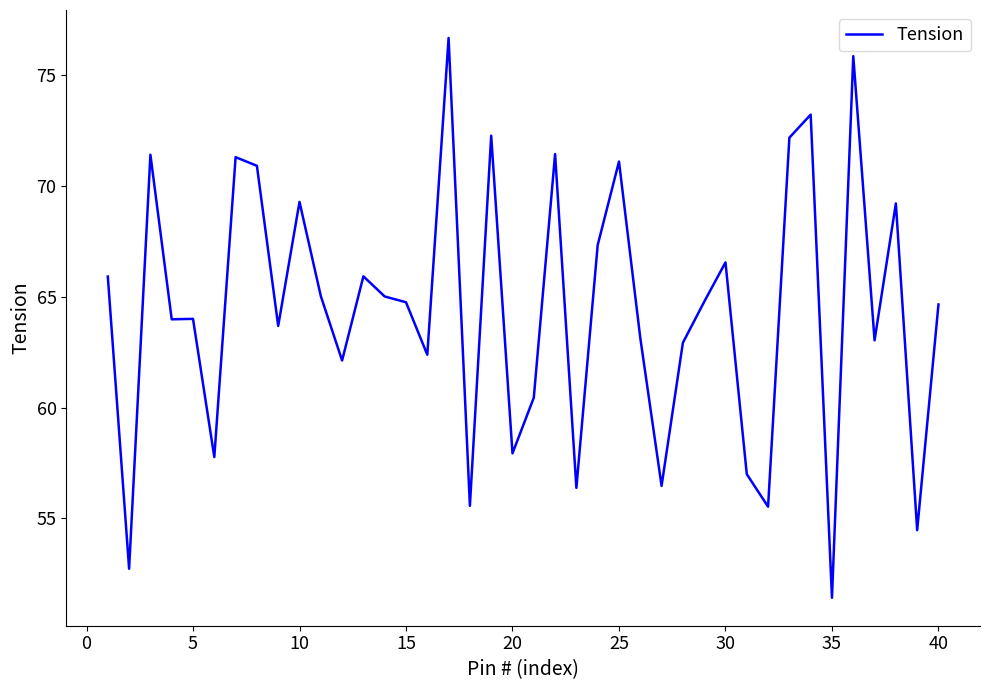

What is the difference between the maximum and minimum values?

25.3